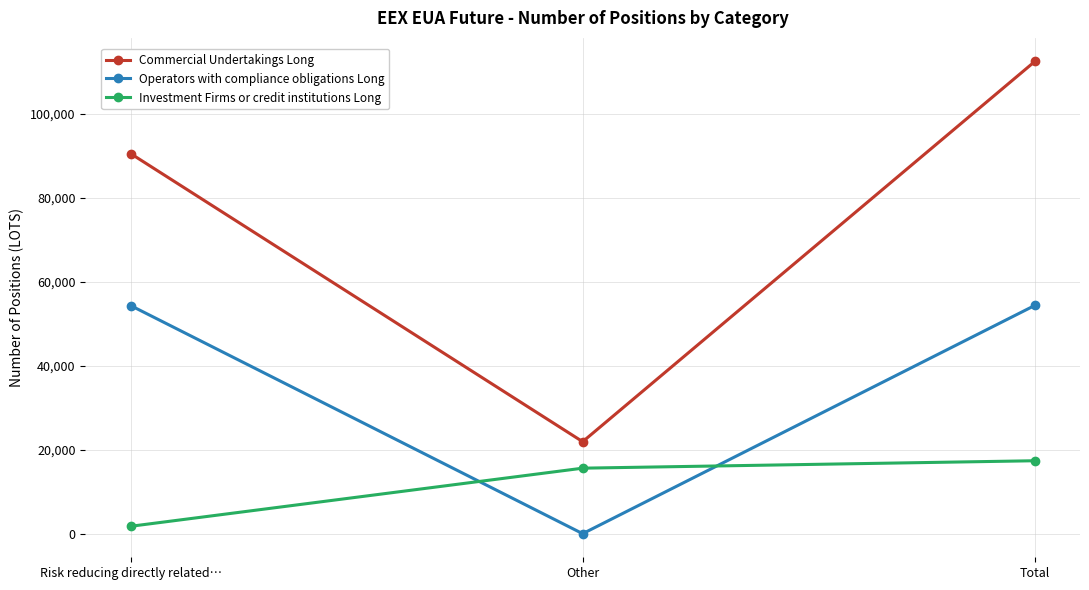

Between Other and Total, which series saw the biggest shift?

Commercial Undertakings Long